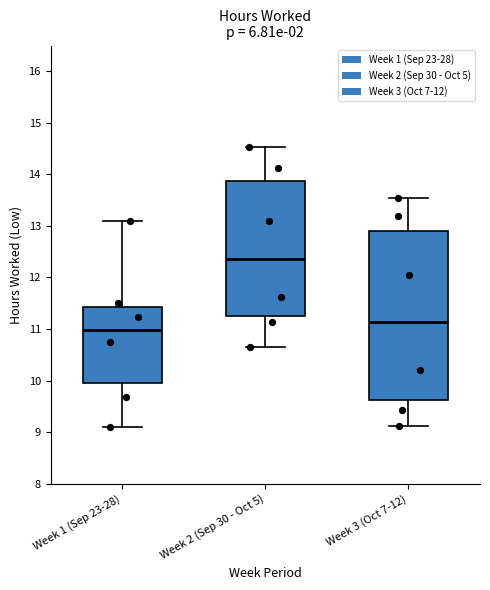

Reading left to right, transcribe this box plot: for each box, give where its median line is, the range the box spans, and where its two whiskers end, as read against the y-axis. The values are not printed on the chart, so give them approximately, as read against the axis.

Week 1 (Sep 23-28): median 11.0, box 9.9 to 11.4, whiskers 9.1 to 13.1
Week 2 (Sep 30 - Oct 5): median 12.4, box 11.3 to 13.9, whiskers 10.7 to 14.5
Week 3 (Oct 7-12): median 11.1, box 9.6 to 12.9, whiskers 9.1 to 13.6